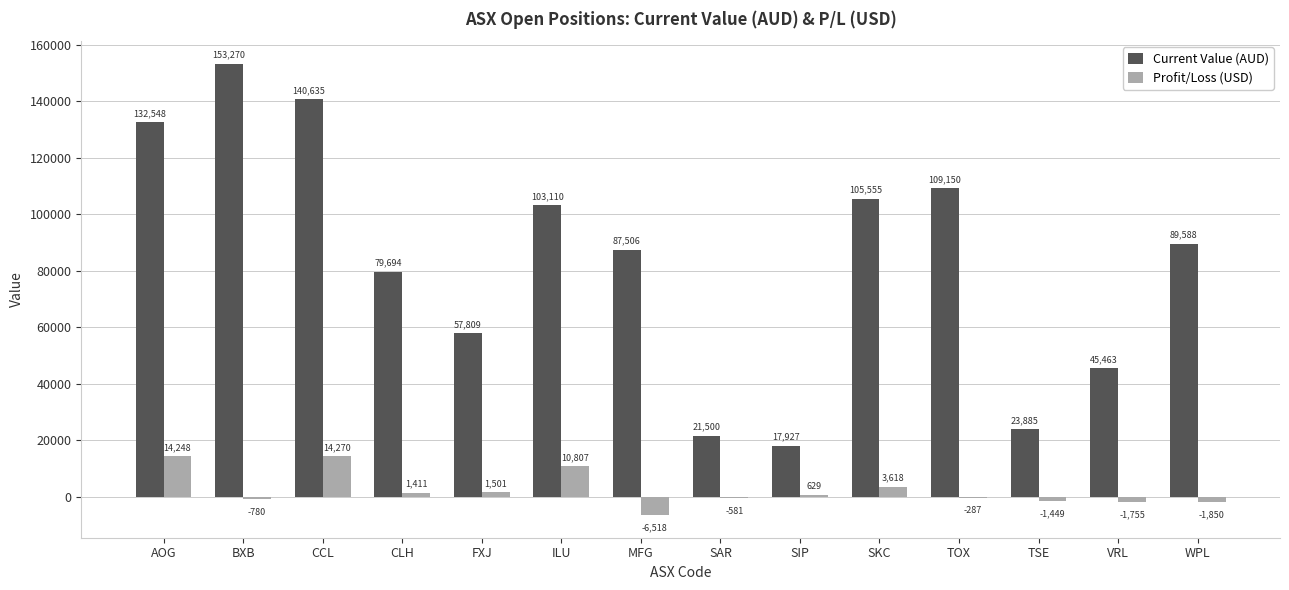

Which series has the largest total across all categories?

Current Value (AUD)